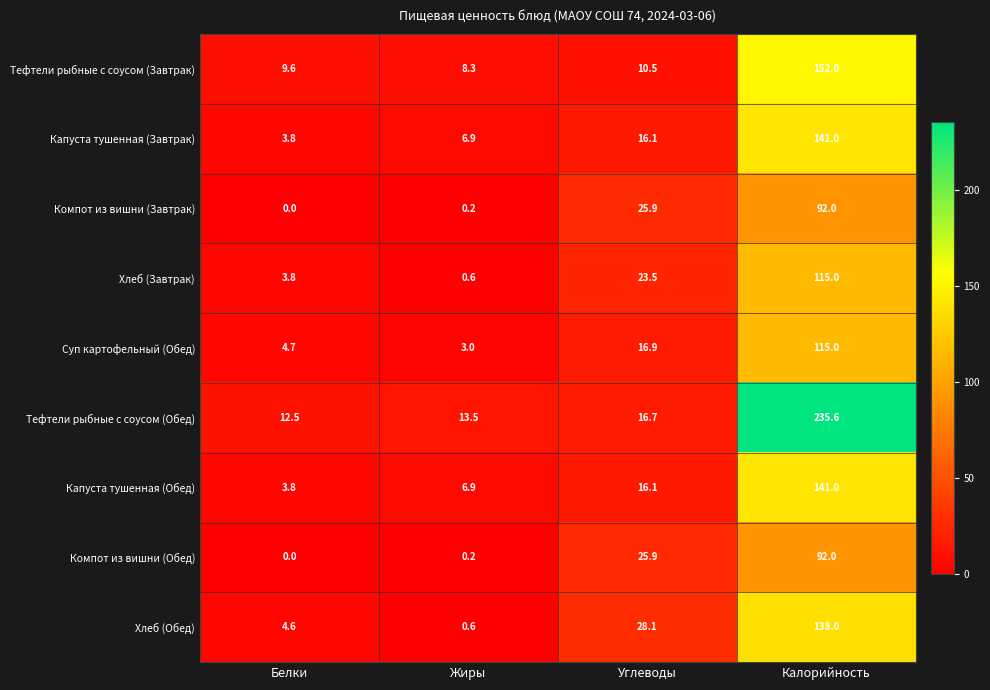

Which series has the widest spread of values?

Тефтели рыбные с соусом (Обед)